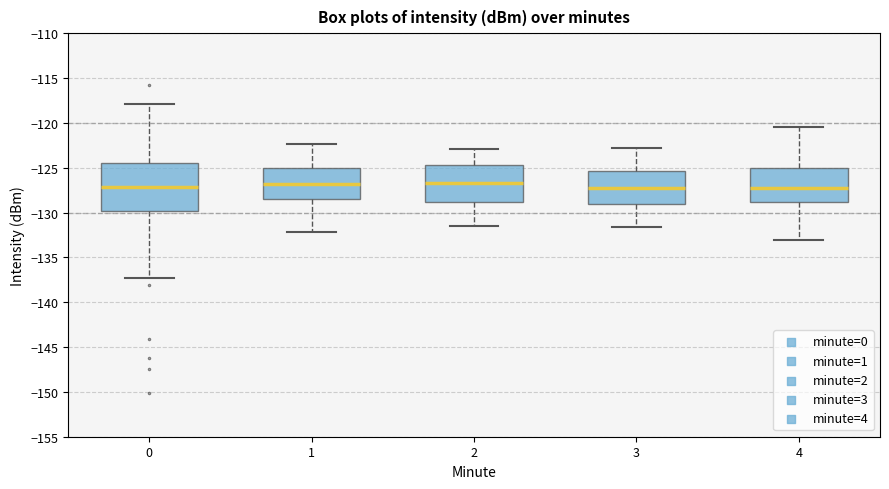

Comparing the boxes themselves (not the whiskers), which one is the tallest?

0